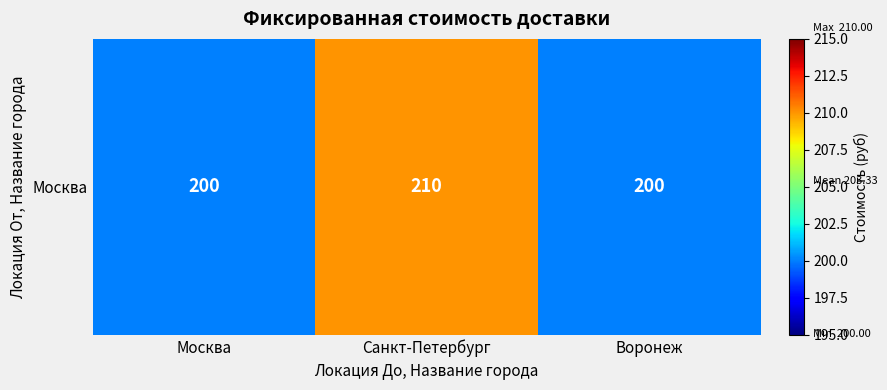

Reading left to right, extract all data points from this chart.

200	210	200